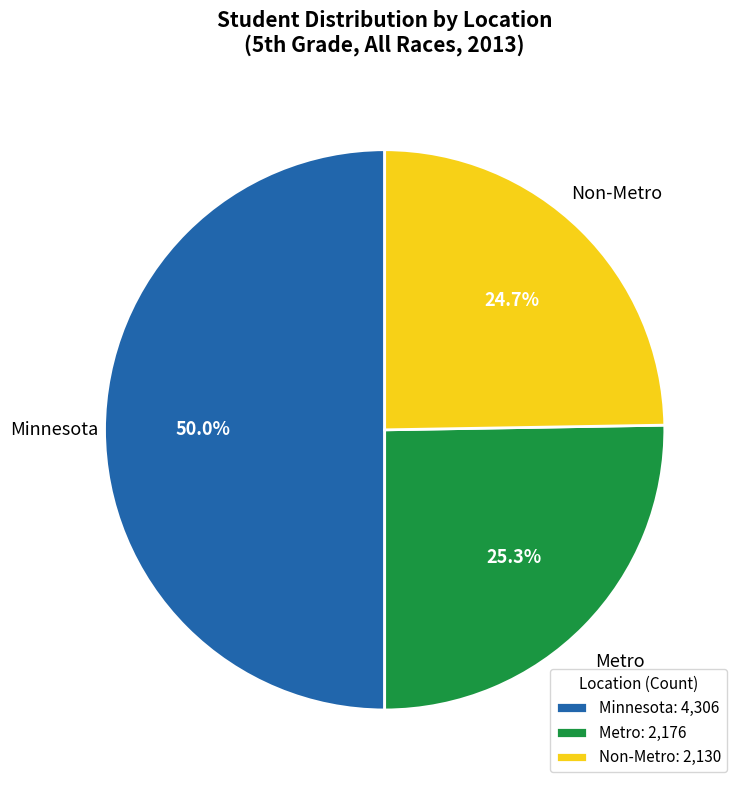

Which category has the biggest portion of the pie?

Minnesota